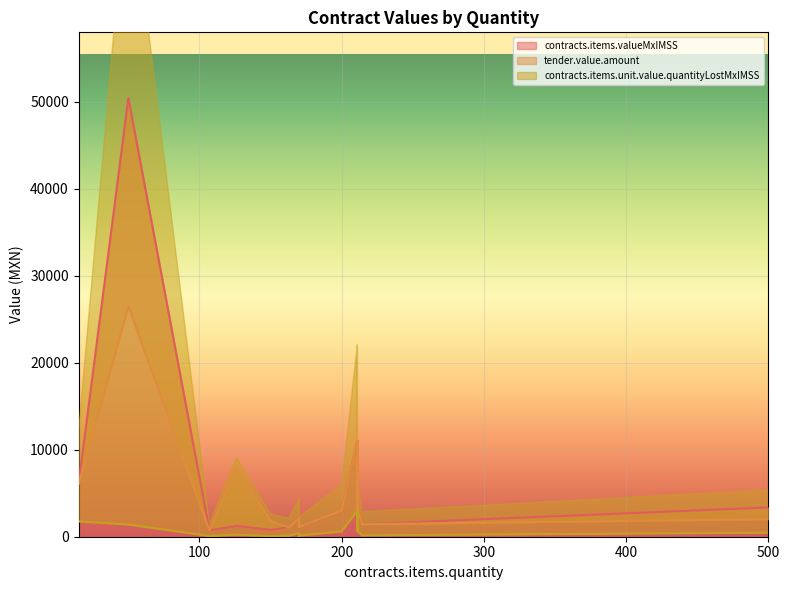

Rank the categories by tender.value.amount value from lowest to highest.

107, 162, 163, 170, 170, 214, 214, 150, 500, 170, 170, 170, 200, 211, 211, 15, 126, 211, 211, 50